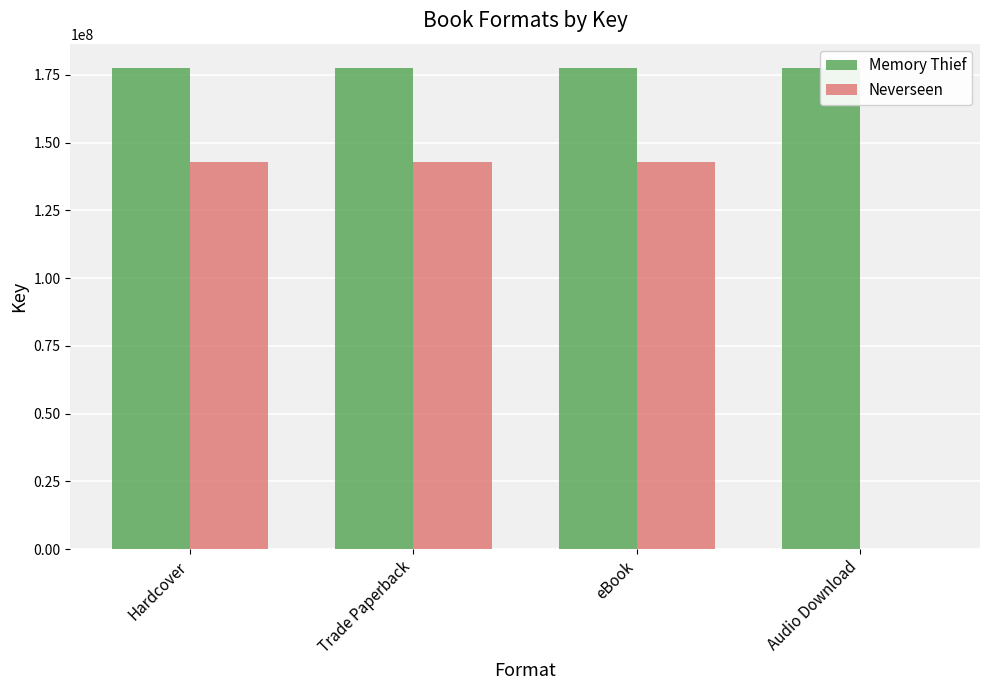

Reading left to right, list all the values displayed in this chart.

Memory Thief: Hardcover=177620020	Trade Paperback=177620020	eBook=177620020	Audio Download=177620020
Neverseen: Hardcover=142966297	Trade Paperback=142966297	eBook=142966297	Audio Download=0